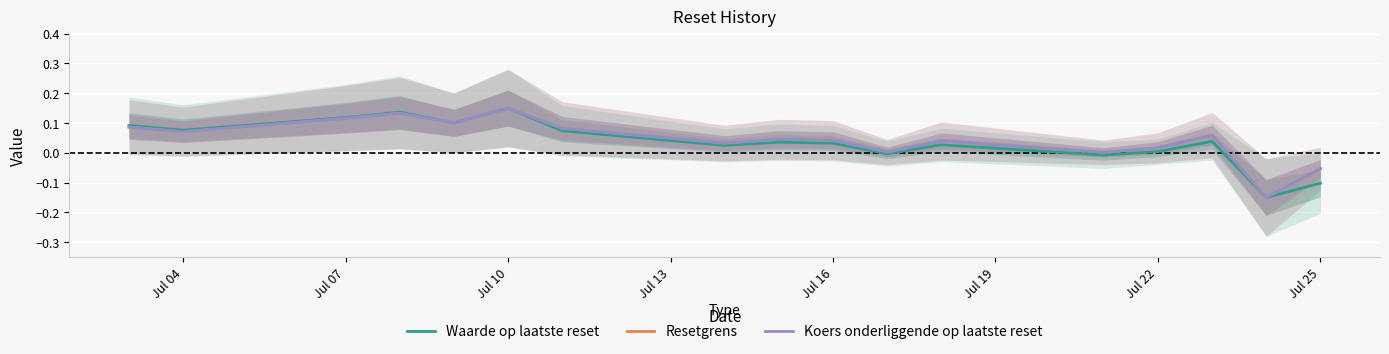

How many lines are shown in the chart?

3